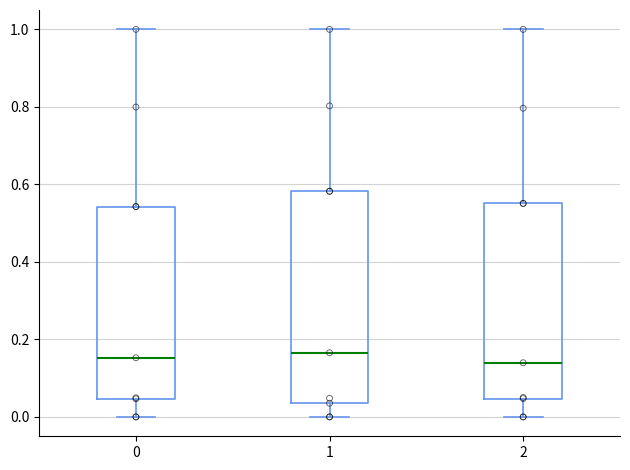

Reading left to right, read every box against the y-axis: the position of its median line, the range the box covers, and the ends of its whiskers. The values are not printed on the chart, so give them approximately, as read against the axis.

0: median 0.16, box 0.04 to 0.54, whiskers 0.00 to 1.00
1: median 0.16, box 0.04 to 0.58, whiskers 0.00 to 1.00
2: median 0.14, box 0.04 to 0.56, whiskers 0.00 to 1.00